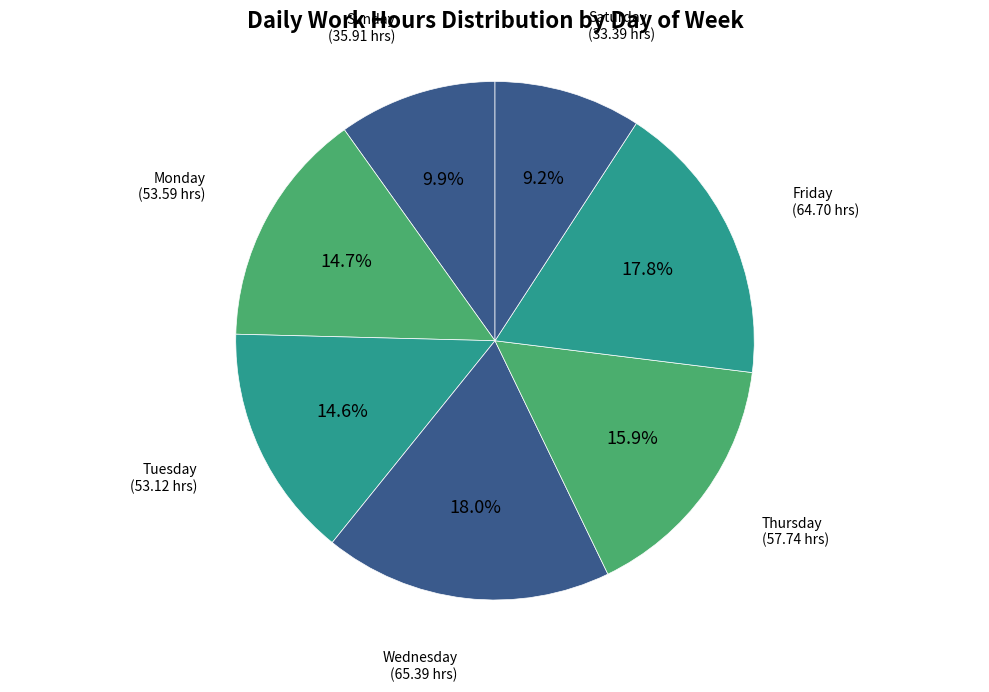

How many segments does this pie chart have?

7